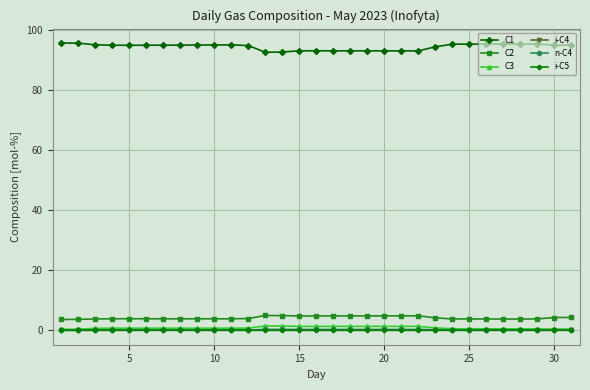

Which series has the widest spread of values?

C1